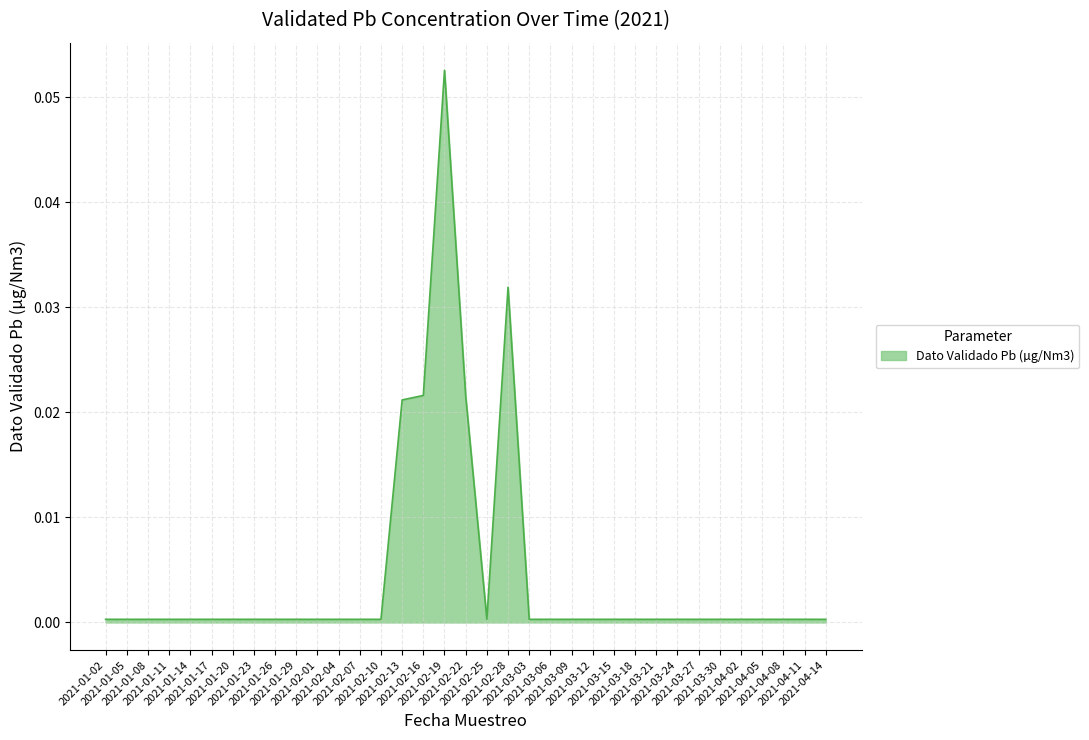

True or false: there are more than 2 points higher than both neighbors.

False